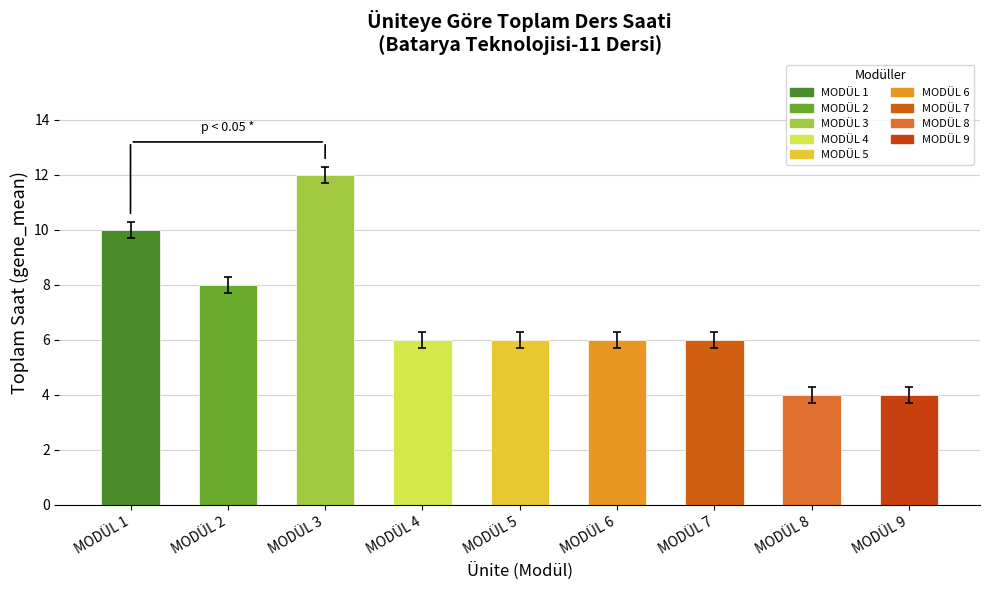

True or false: the data shows 17 at MODÜL 1.

False